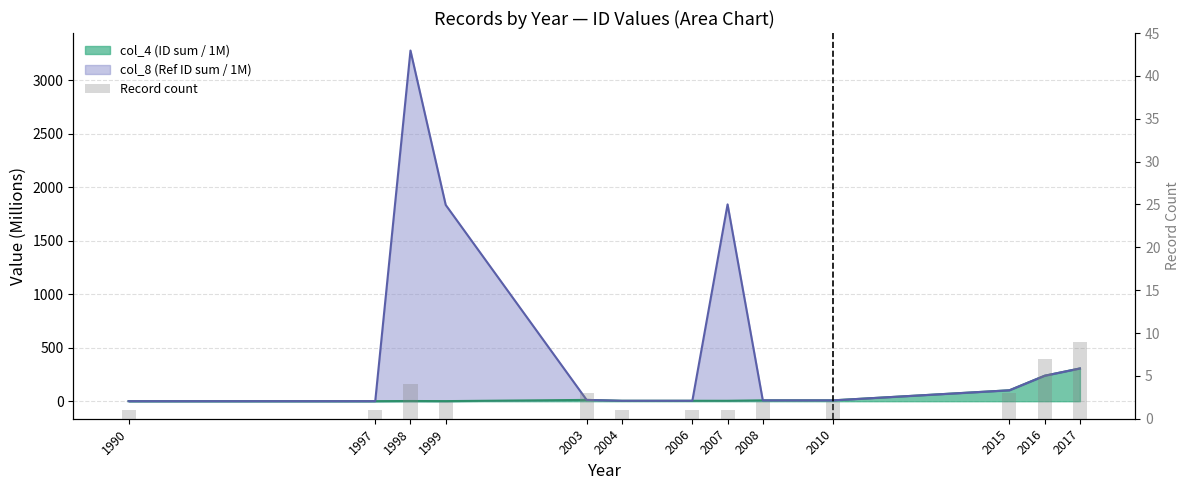

What is the sum of all values?

37